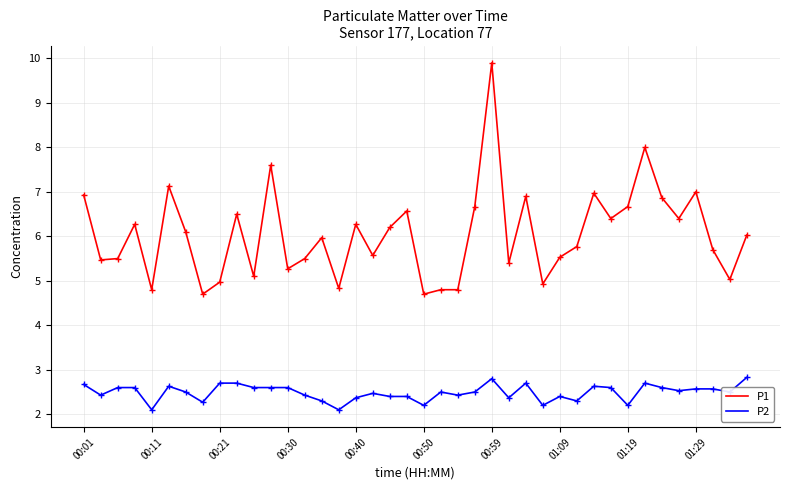

What is the difference between the maximum and minimum values in the P2 series?

0.7